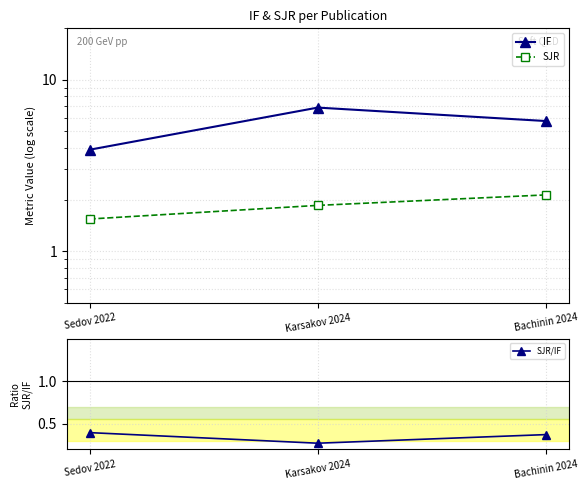

Rank the series at Sedov 2022 from lowest to highest value.

SJR/IF, SJR, IF